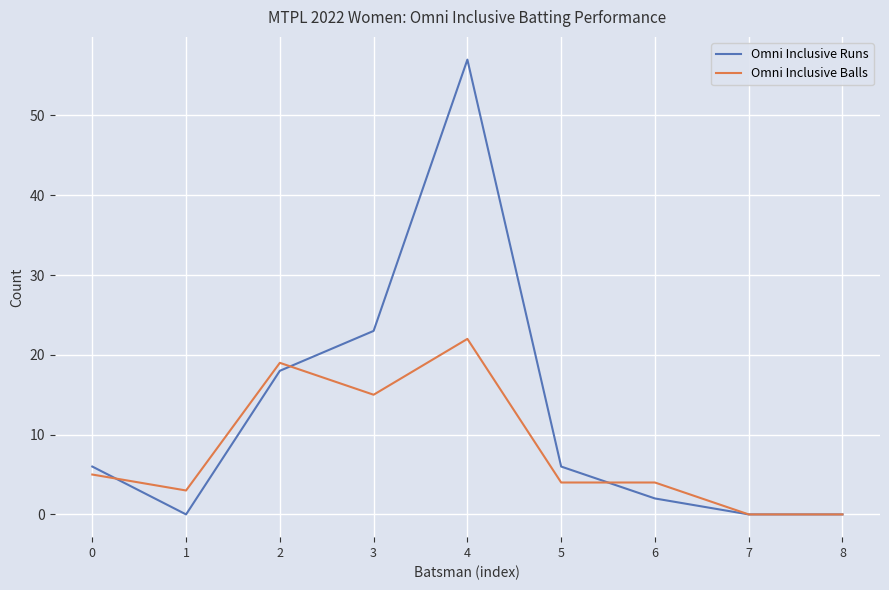

True or false: Omni Inclusive Runs has more than 2 points higher than both neighbors.

False